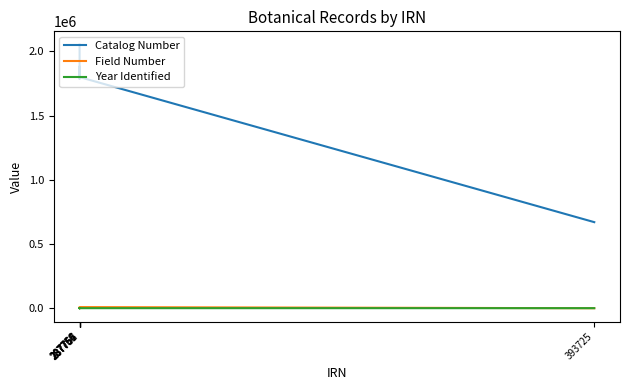

What is the total value across all series at 287767?

2056715